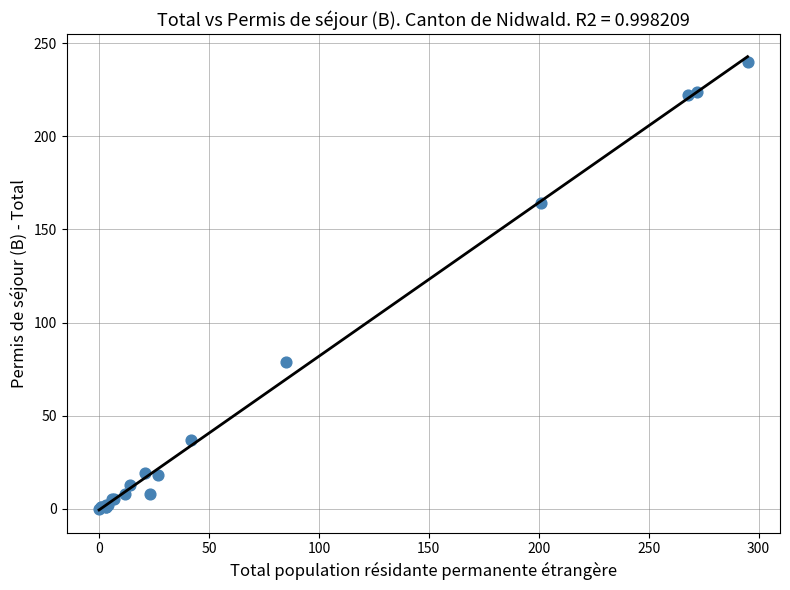

What Y value in the scatter plot is closest to 120?

79